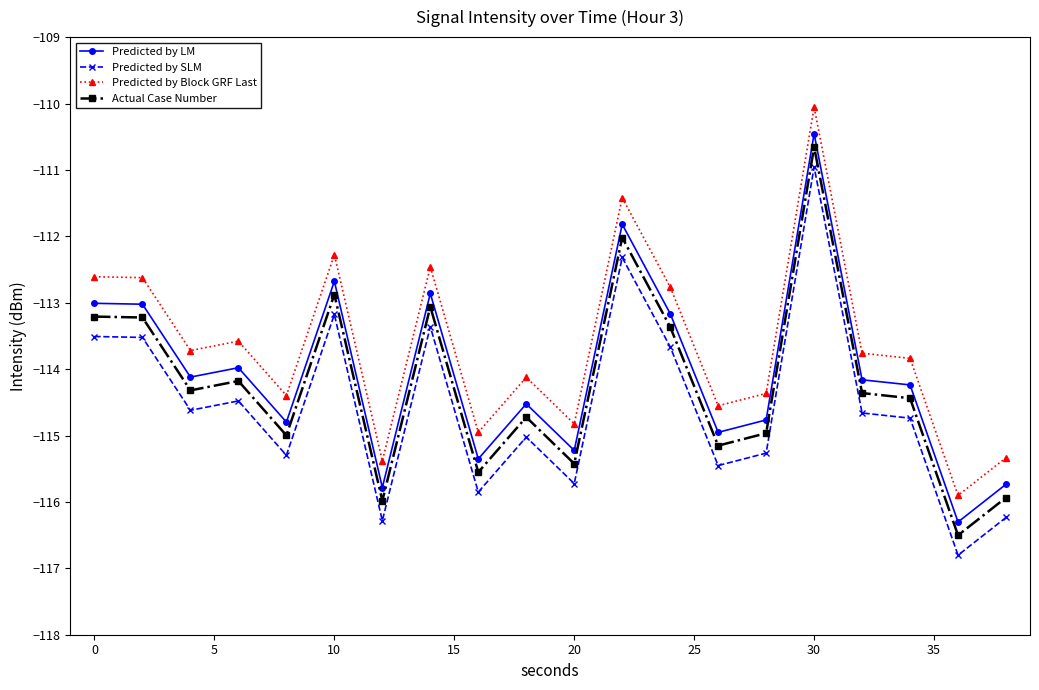

What is the difference between the maximum and second lowest values in the Predicted by LM series?

5.3